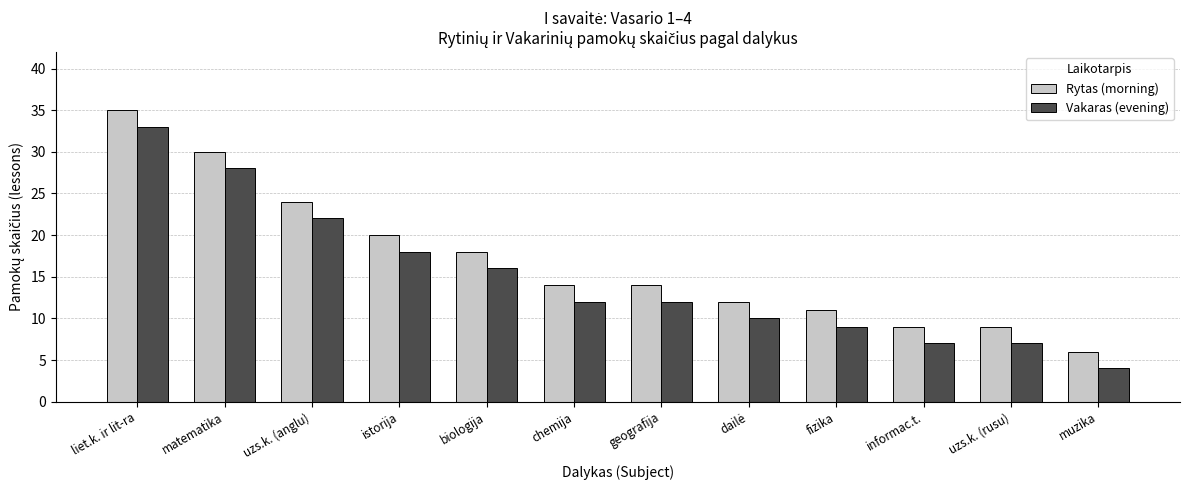

Reading left to right, what are all the values shown in this chart?

Rytas (morning): 35	30	24	20	18	14	14	12	11	9	9	6
Vakaras (evening): 33	28	22	18	16	12	12	10	9	7	7	4